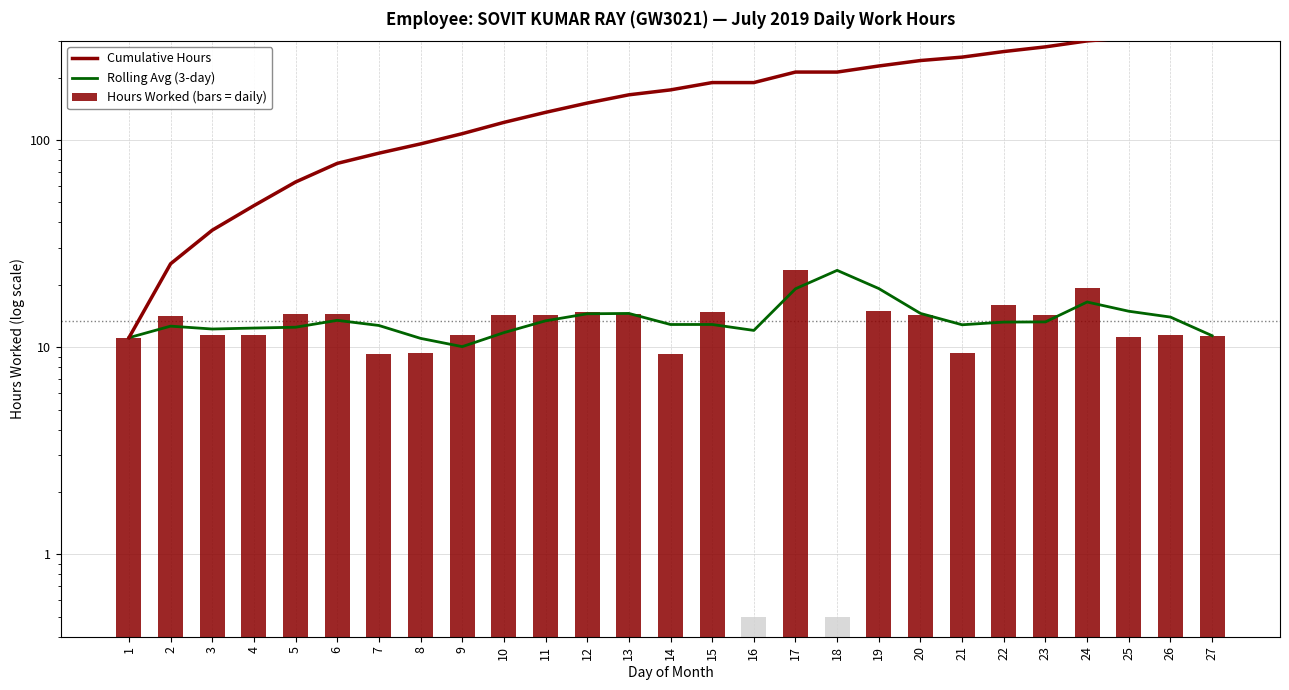

List the labels in order of Cumulative Hours value, smallest first.

1, 2, 3, 4, 5, 6, 7, 8, 9, 10, 11, 12, 13, 14, 15, 16, 17, 18, 19, 20, 21, 22, 23, 24, 25, 26, 27